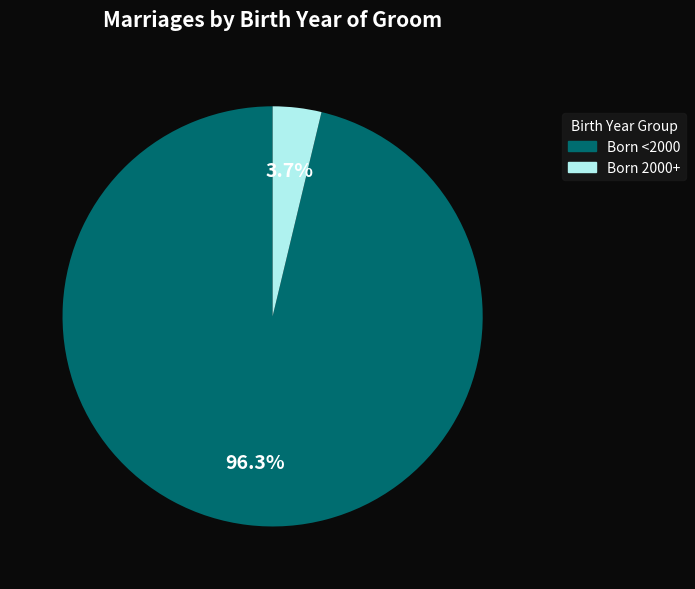

Between Born <2000 and Born 2000+, which is larger?

Born <2000